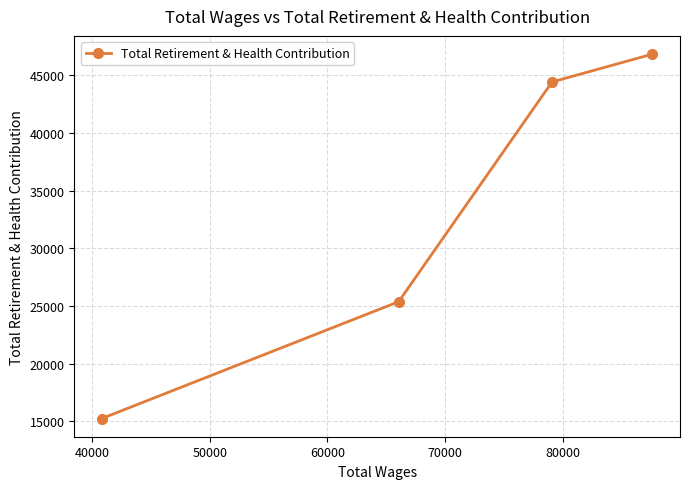

Reading left to right, transcribe all the data shown in this chart.

15259	25376	44407	46819